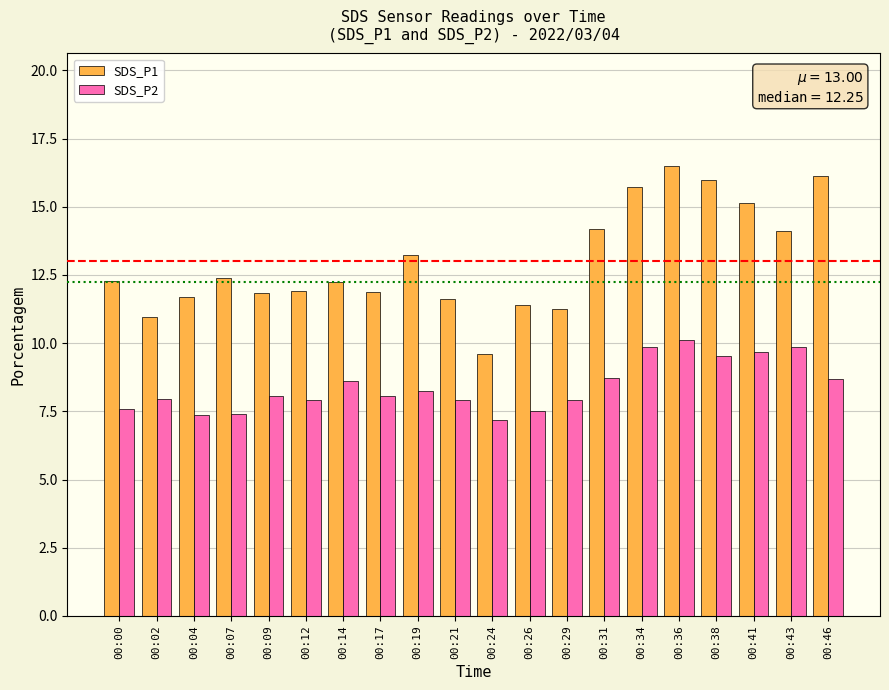

What is the value of the SDS_P1 bar at the 11th from the left?

9.6